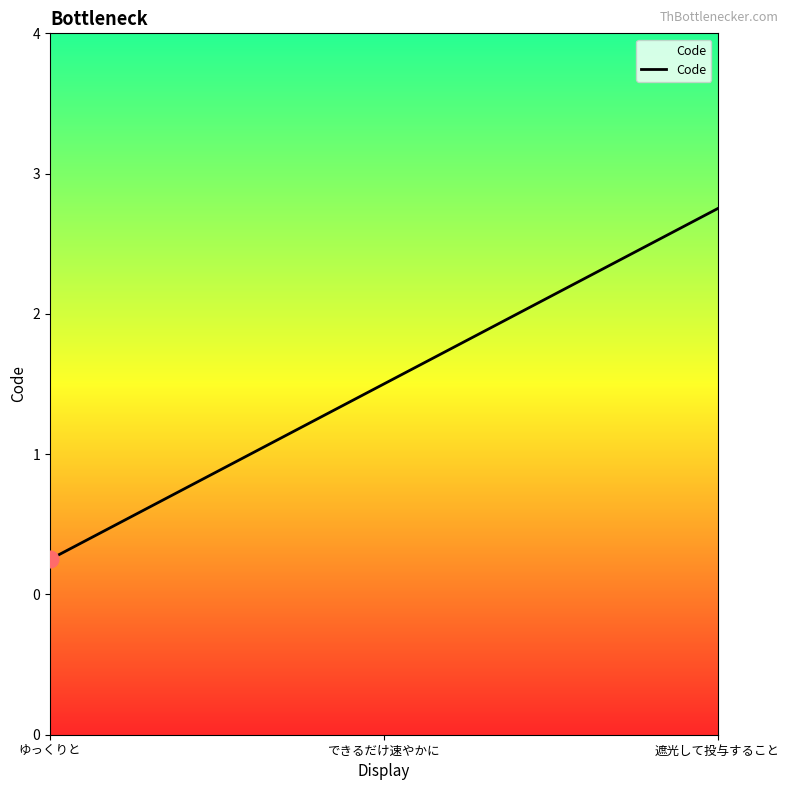

Which has a higher value, 遮光して投与すること or できるだけ速やかに?

遮光して投与すること